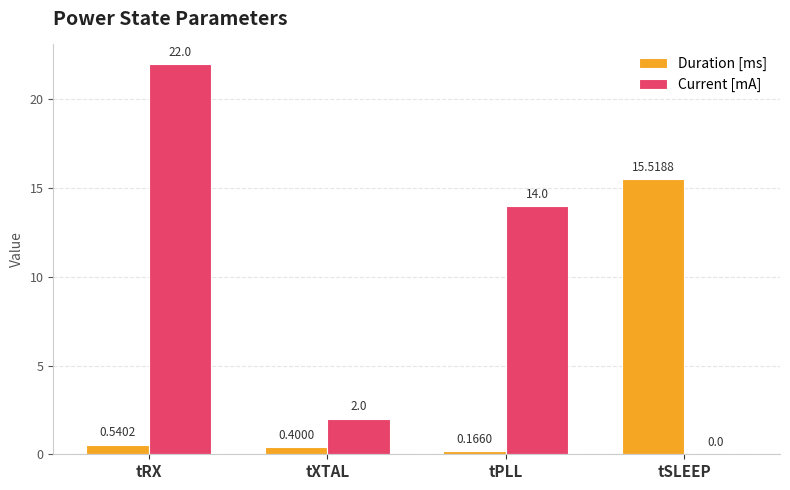

Which series has the largest total across all categories?

Current [mA]